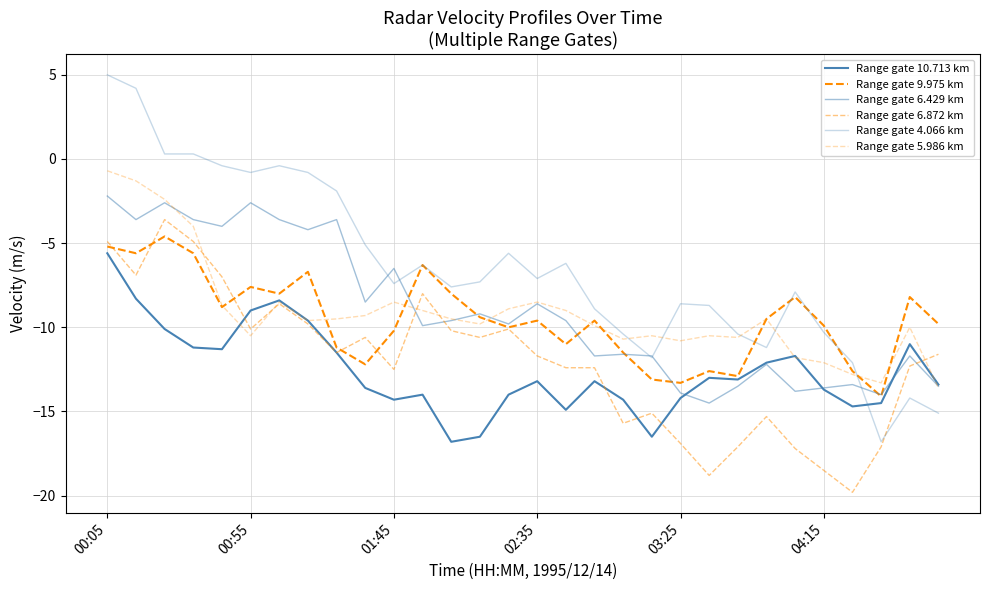

Does the chart display data point markers on the line(s)?

No